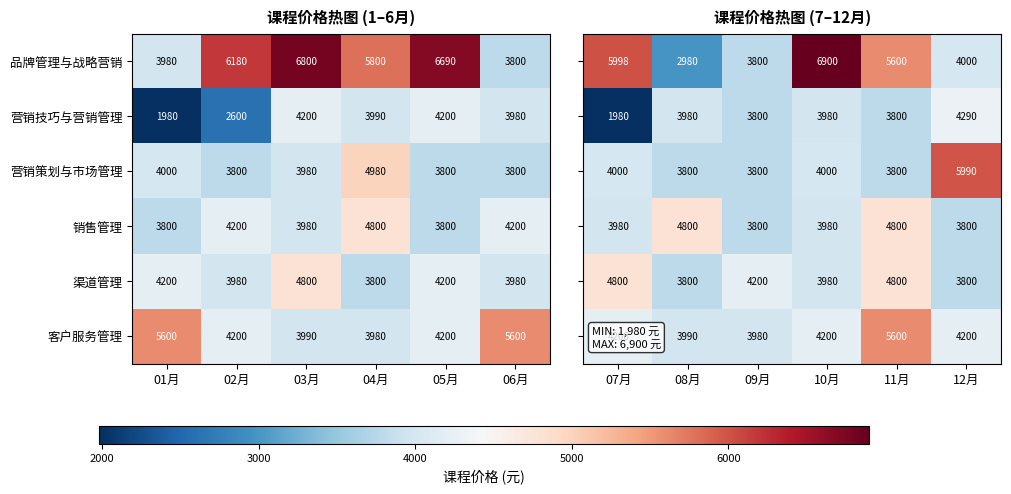

True or false: 销售管理 has a value of 6938 at 06月.

False